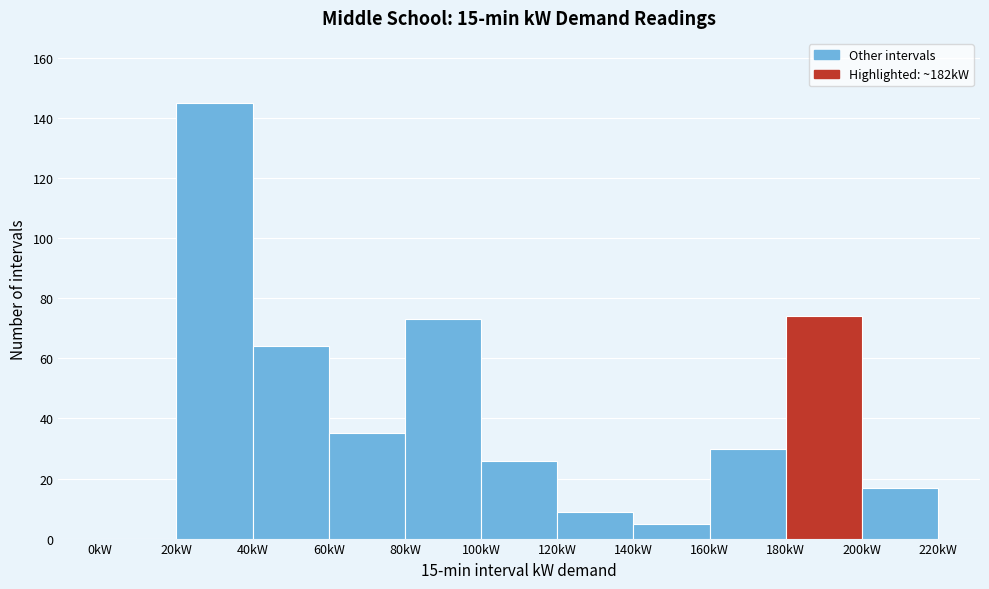

Reading left to right, list every bar in this chart as the range it spans on the x-axis followed by its height. The values are not printed on the chart, so give them approximately, as read against the axis.

0 to 20: 0
20 to 40: 146
40 to 60: 64
60 to 80: 36
80 to 100: 74
100 to 120: 26
120 to 140: 10
140 to 160: 6
160 to 180: 30
180 to 200: 74
200 to 220: 18